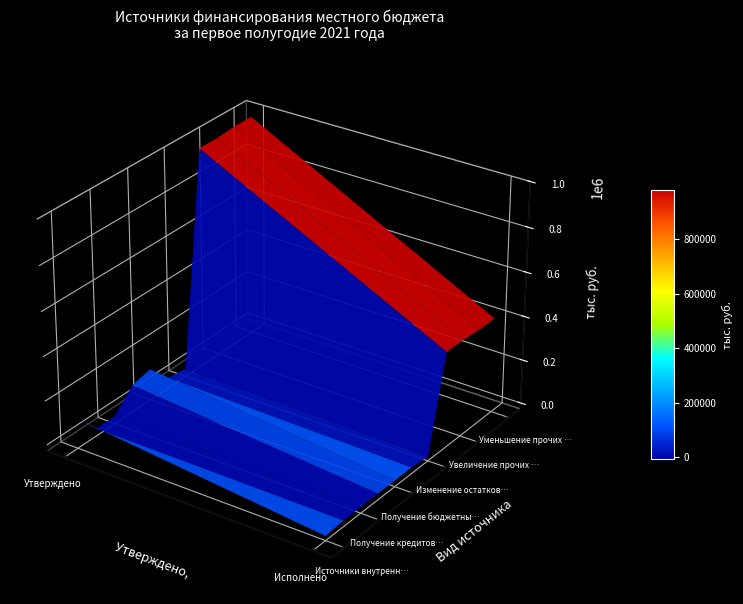

What is the difference between the Уменьшение прочих остатков средств values at Исполнено, тыс.руб. and Утверждено, тыс.руб.?

577964.1